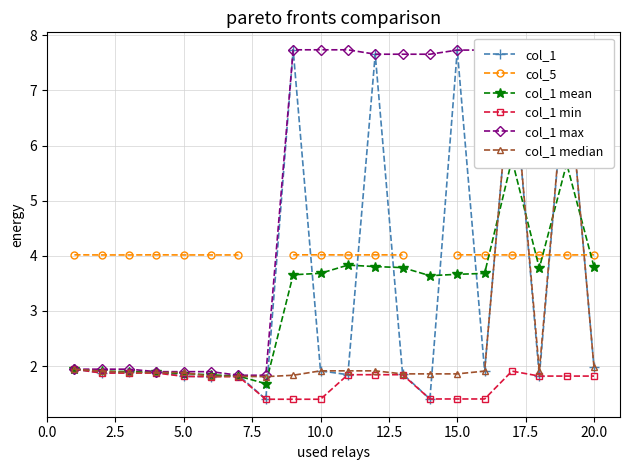

True or false: col_5 and col_1 median intersect in this chart.

True